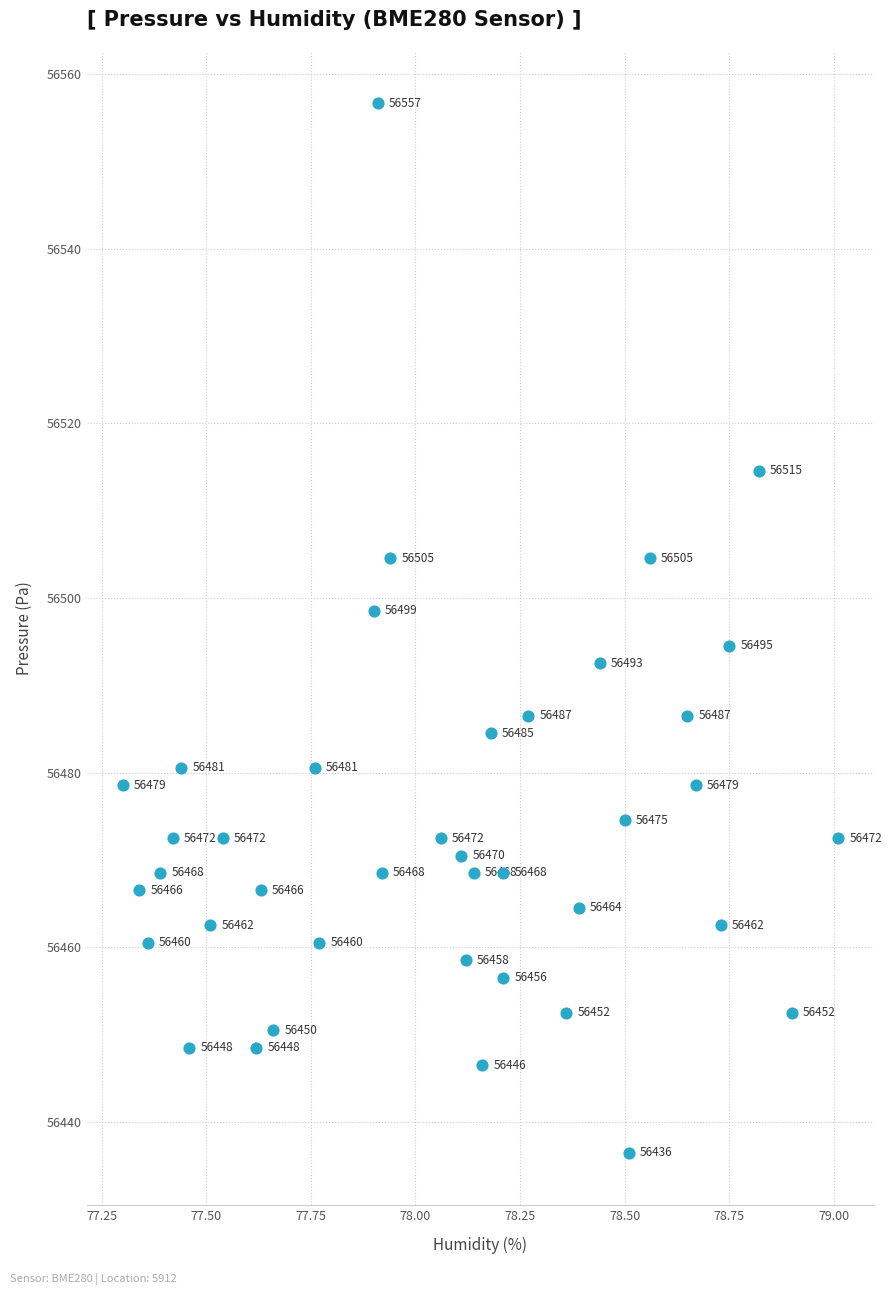

What Y value in the scatter plot is closest to 56496?

56494.6